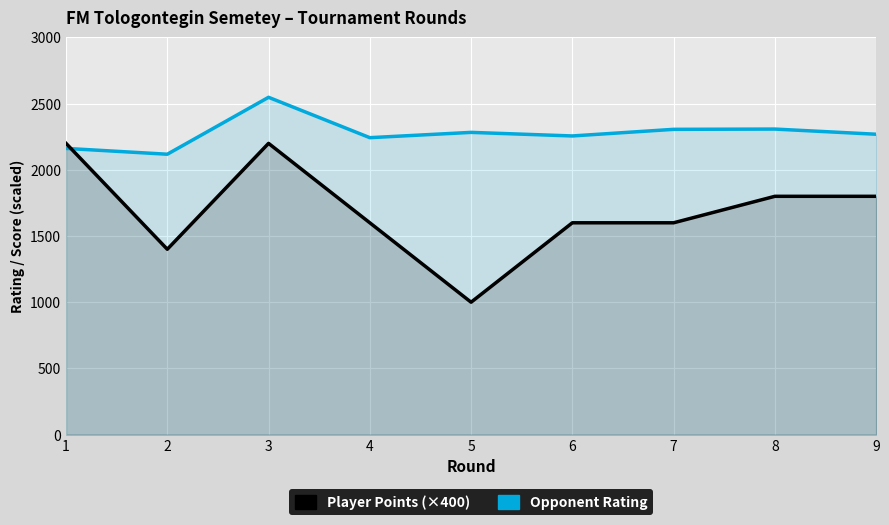

What is the value of the Player Points (×400) point at the 9th from the left?

1800